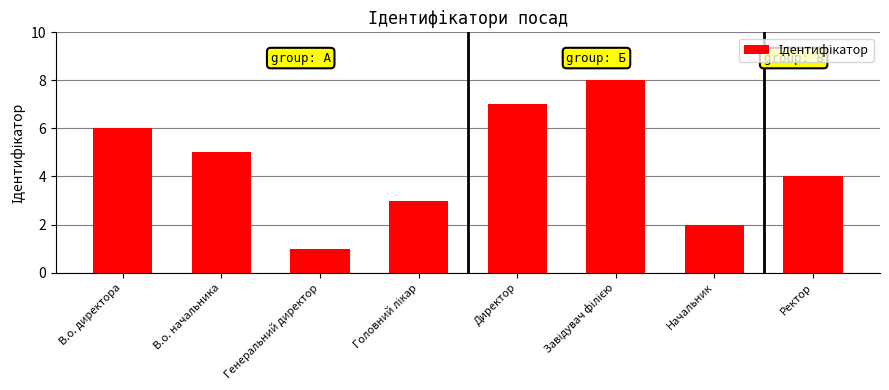

Between Ректор and Начальник, which is larger?

Ректор